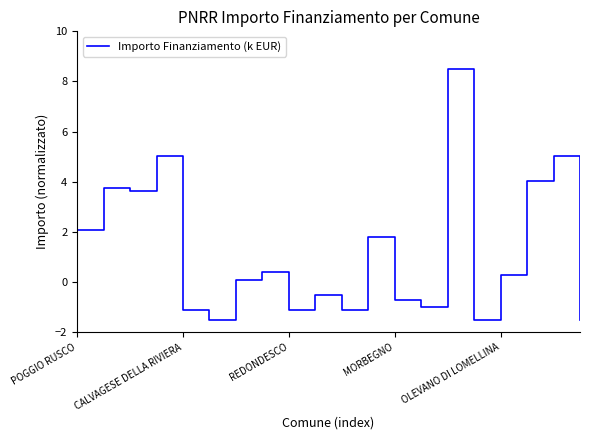

Does the chart display data point markers on the line(s)?

No